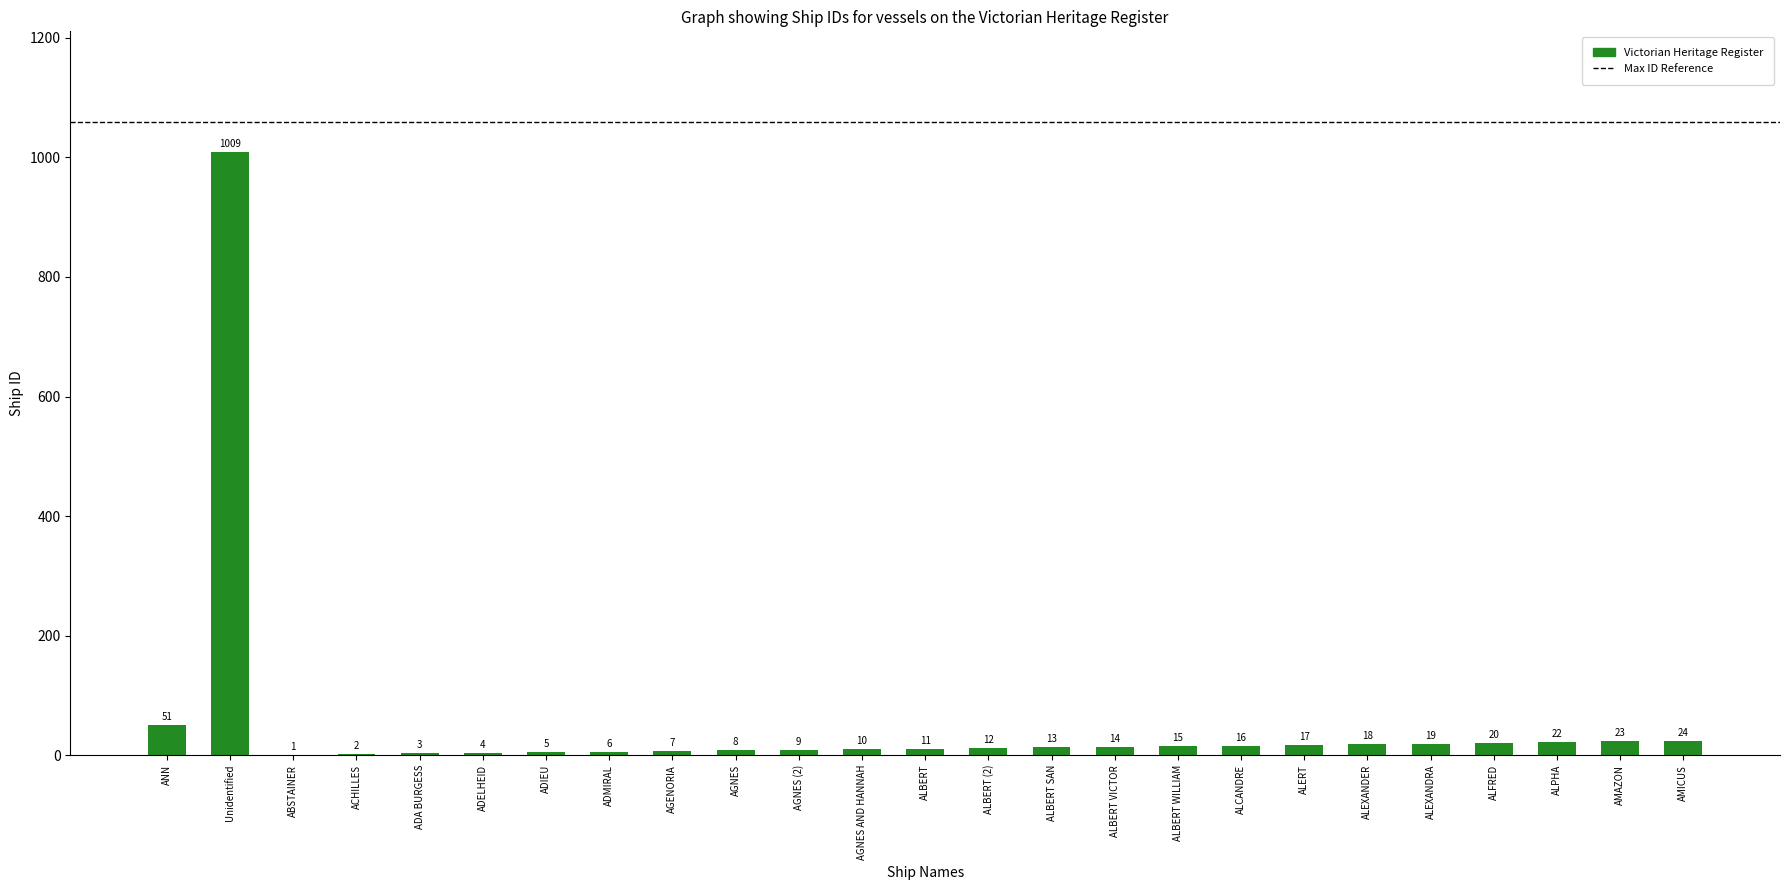

Which label corresponds to the largest value in the chart?

Unidentified